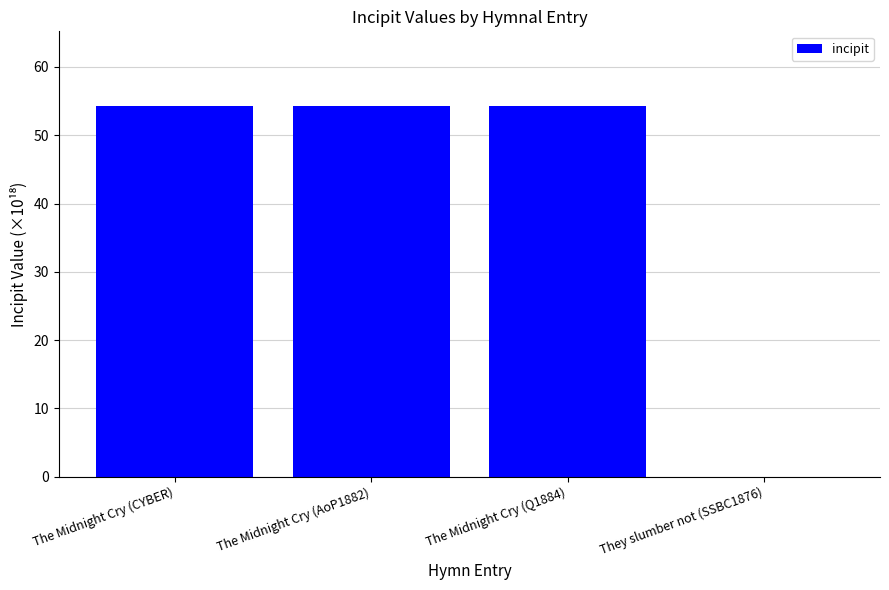

The value at The Midnight Cry (CYBER) is 54.4. True or false?

True